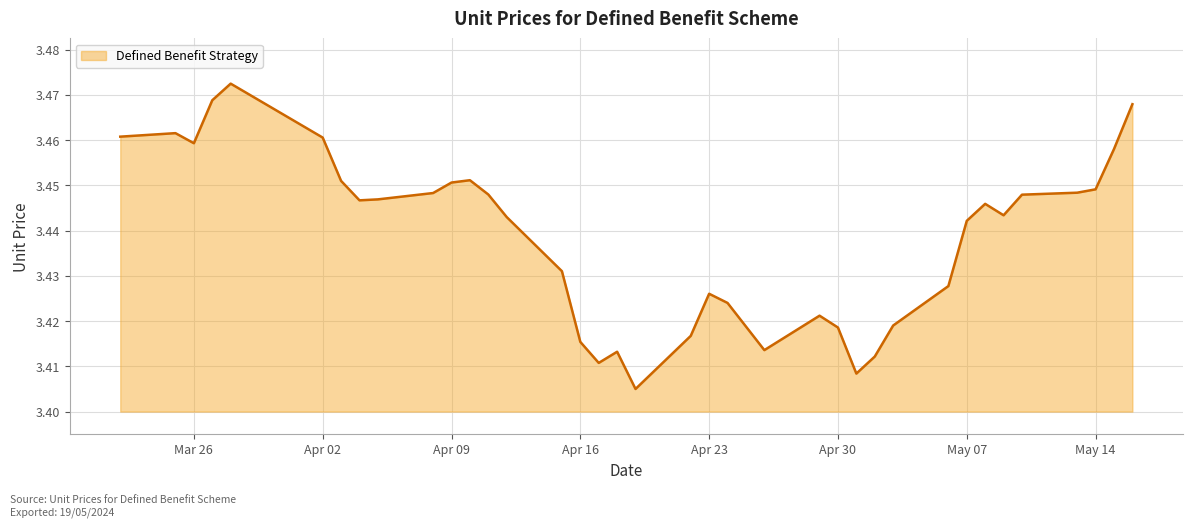

Does the chart have visible grid lines?

Yes